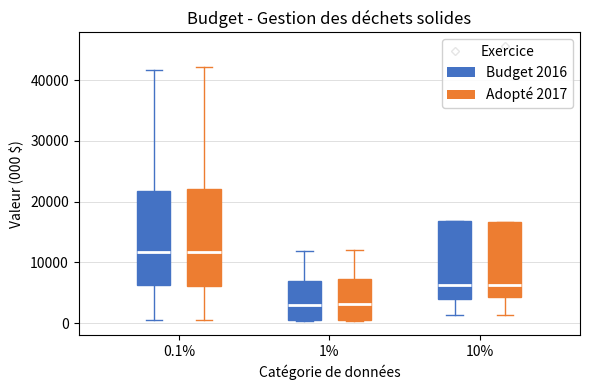

Reading left to right, read every box against the y-axis: the position of its median line, the range the box covers, and the ends of its whiskers. The values are not printed on the chart, so give them approximately, as read against the axis.

0.1% (Budget 2016): median 12000, box 6000 to 22000, whiskers 0 to 42000
0.1% (Adopté 2017): median 12000, box 6000 to 22000, whiskers 0 to 42000
1% (Budget 2016): median 3000, box 1000 to 7000, whiskers 0 to 12000
1% (Adopté 2017): median 3000, box 1000 to 7000, whiskers 0 to 12000
10% (Budget 2016): median 6000, box 4000 to 17000, whiskers 1000 to 17000
10% (Adopté 2017): median 6000, box 4000 to 17000, whiskers 1000 to 17000